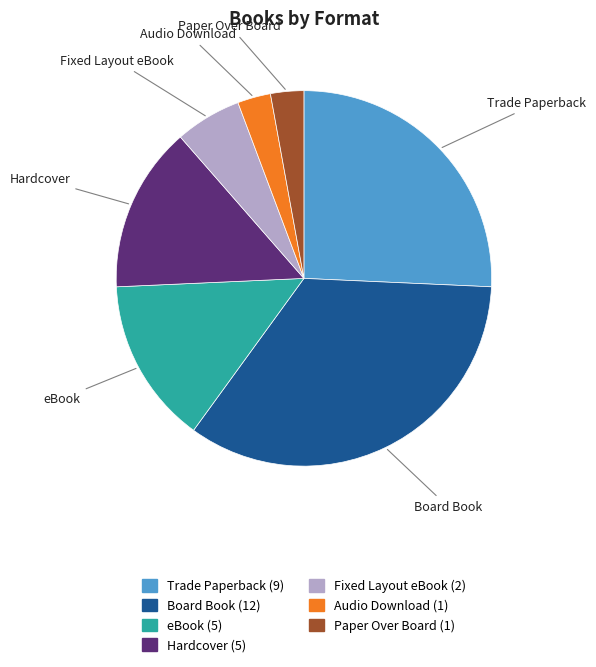

What is the largest slice in the pie chart?

Board Book